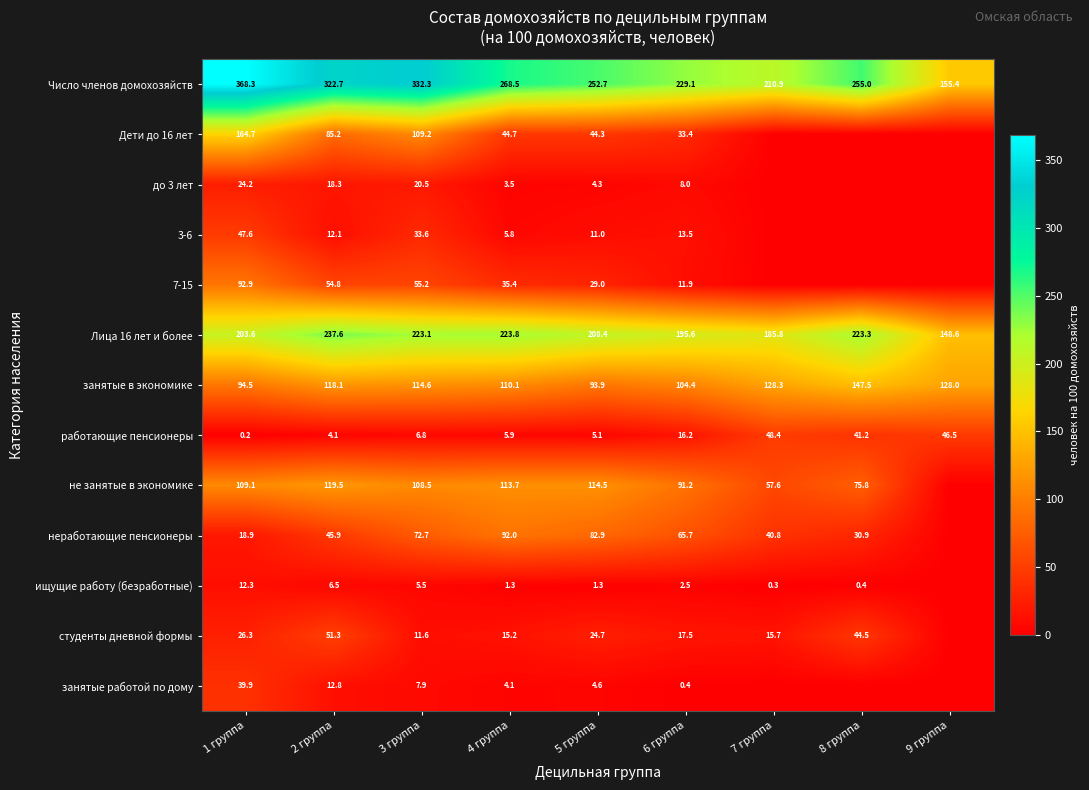

Rank the series at 2 группа from highest to lowest value.

Число членов домохозяйств, Лица 16 лет и более, не занятые в экономике, занятые в экономике, Дети до 16 лет, 7-15, студенты дневной формы, неработающие пенсионеры, до 3 лет, занятые работой по дому, 3-6, ищущие работу (безработные), работающие пенсионеры